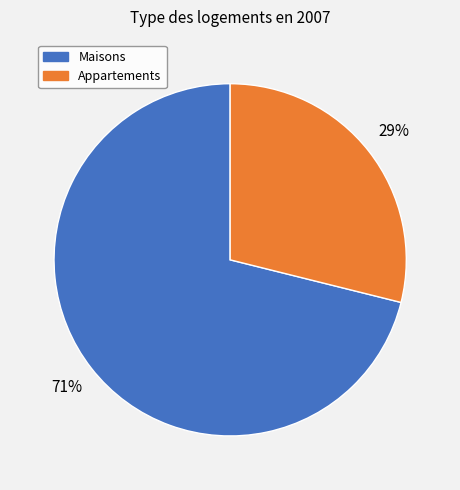

To the nearest percent, what is the difference between the largest and smallest slice percentages?

42%